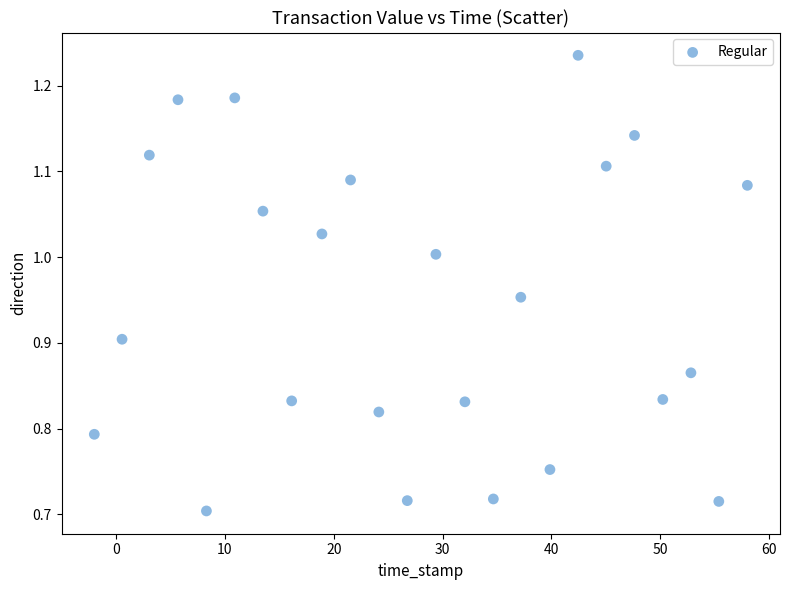

What is the range of X values (max minus min)?

60.0